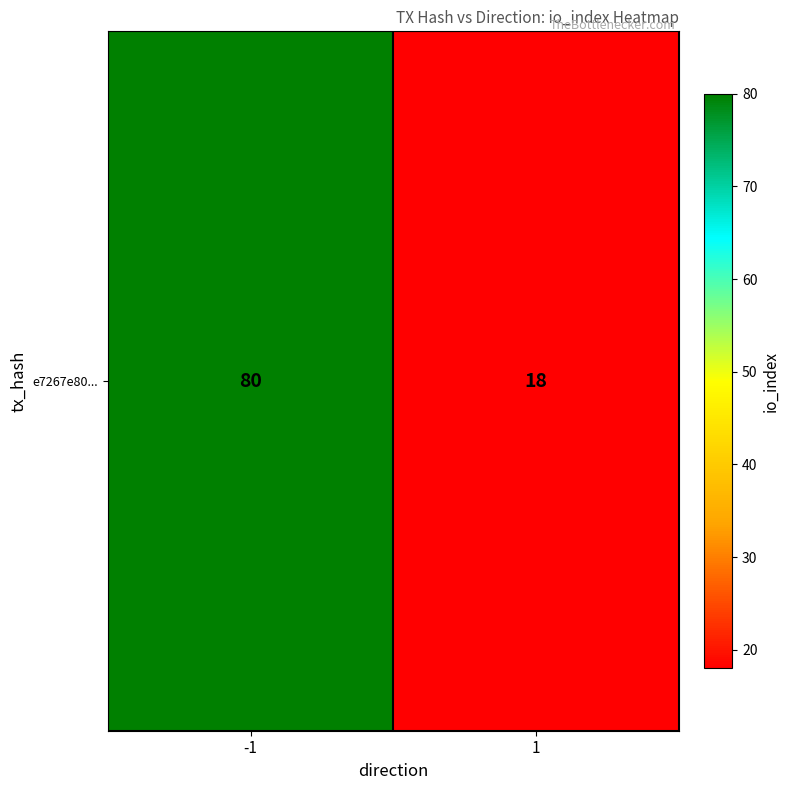

Where is the data nearest to the value 49?

-1